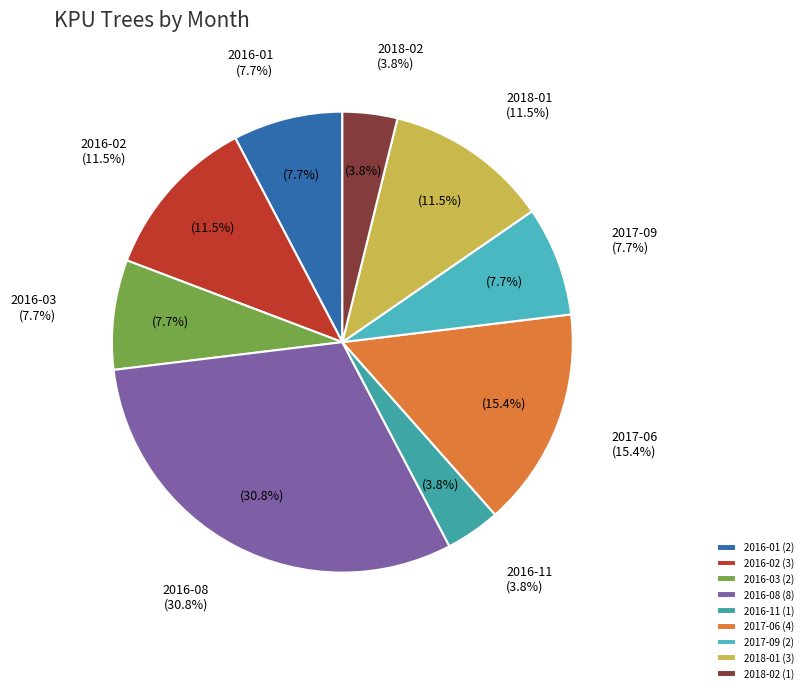

What is the change in value from 2016-11 to 2017-09?

+1